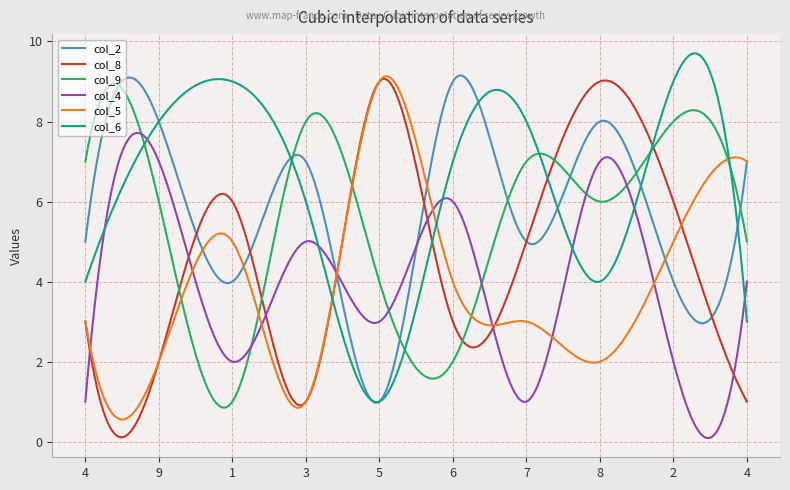

Which series has the largest total across all categories?

col_6